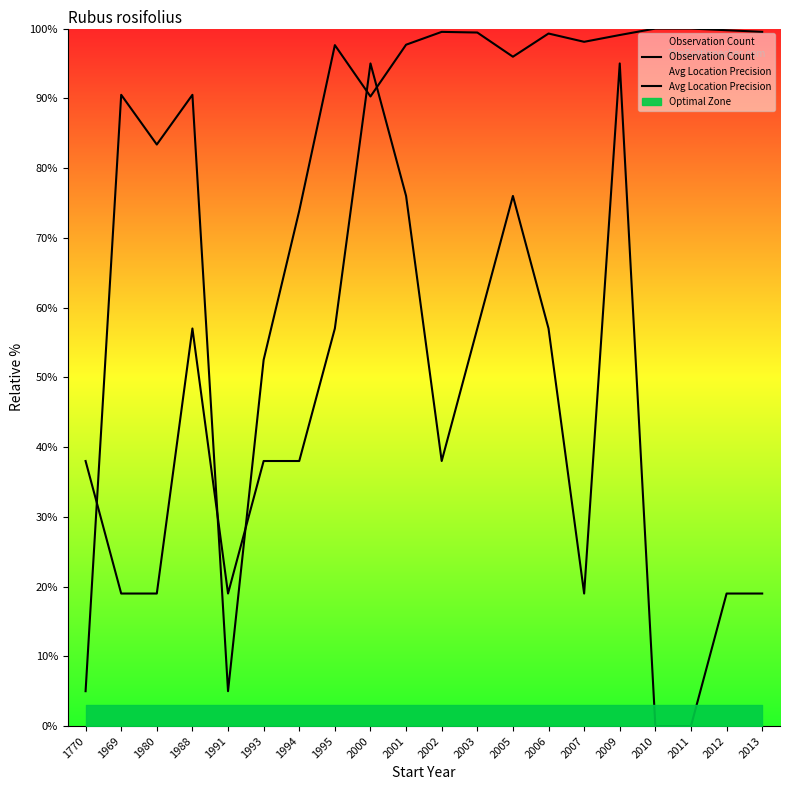

True or false: Observation Count has a value of 76.0 at 2005.

True